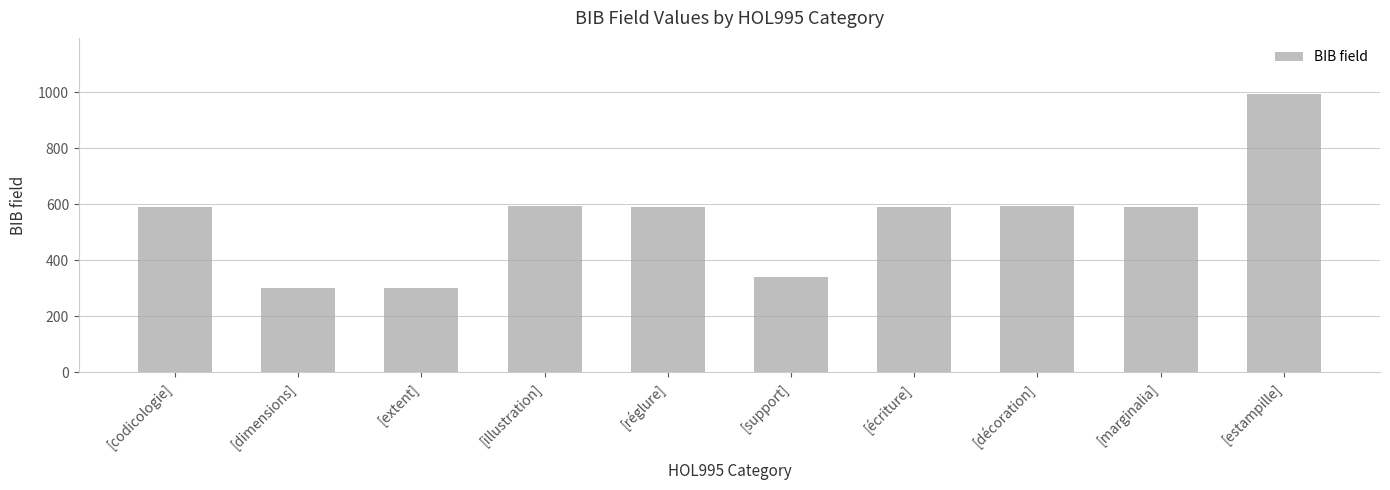

What is the change in value from [décoration] to [estampille]?

+403